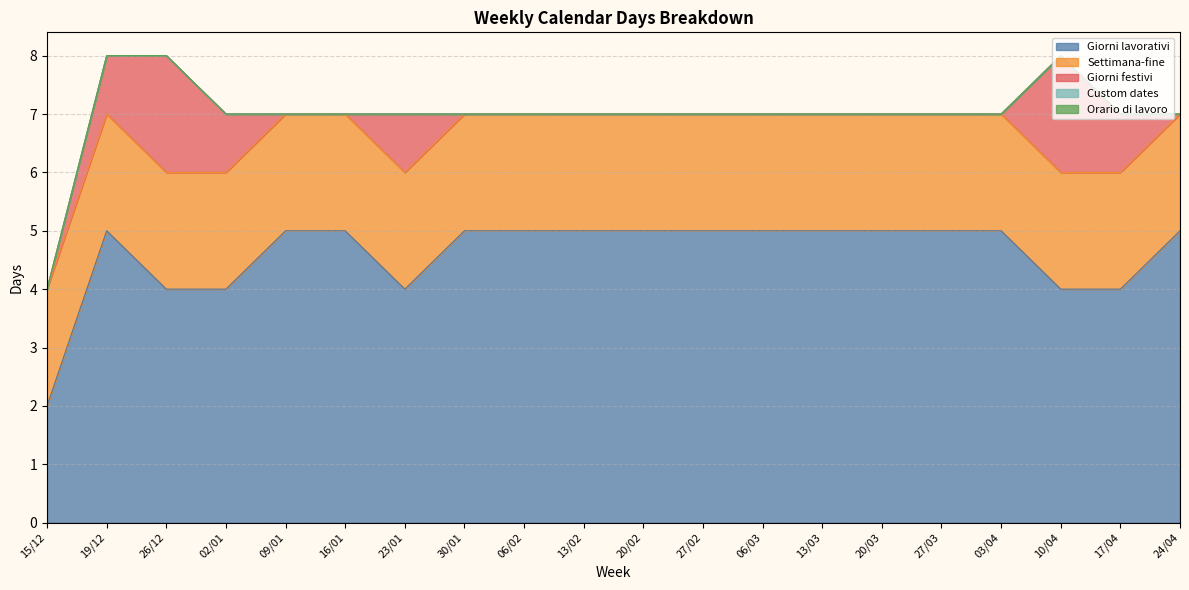

Reading left to right, extract all data points from this chart.

Giorni lavorativi: 15/12=2	19/12=5	26/12=4	02/01=4	09/01=5	16/01=5	23/01=4	30/01=5	06/02=5	13/02=5	20/02=5	27/02=5	06/03=5	13/03=5	20/03=5	27/03=5	03/04=5	10/04=4	17/04=4	24/04=5
Settimana-fine: 15/12=2	19/12=2	26/12=2	02/01=2	09/01=2	16/01=2	23/01=2	30/01=2	06/02=2	13/02=2	20/02=2	27/02=2	06/03=2	13/03=2	20/03=2	27/03=2	03/04=2	10/04=2	17/04=2	24/04=2
Giorni festivi: 15/12=0	19/12=1	26/12=2	02/01=1	09/01=0	16/01=0	23/01=1	30/01=0	06/02=0	13/02=0	20/02=0	27/02=0	06/03=0	13/03=0	20/03=0	27/03=0	03/04=0	10/04=2	17/04=1	24/04=0
Custom dates: 15/12=0	19/12=0	26/12=0	02/01=0	09/01=0	16/01=0	23/01=0	30/01=0	06/02=0	13/02=0	20/02=0	27/02=0	06/03=0	13/03=0	20/03=0	27/03=0	03/04=0	10/04=0	17/04=0	24/04=0
Orario di lavoro: 15/12=0	19/12=0	26/12=0	02/01=0	09/01=0	16/01=0	23/01=0	30/01=0	06/02=0	13/02=0	20/02=0	27/02=0	06/03=0	13/03=0	20/03=0	27/03=0	03/04=0	10/04=0	17/04=0	24/04=0